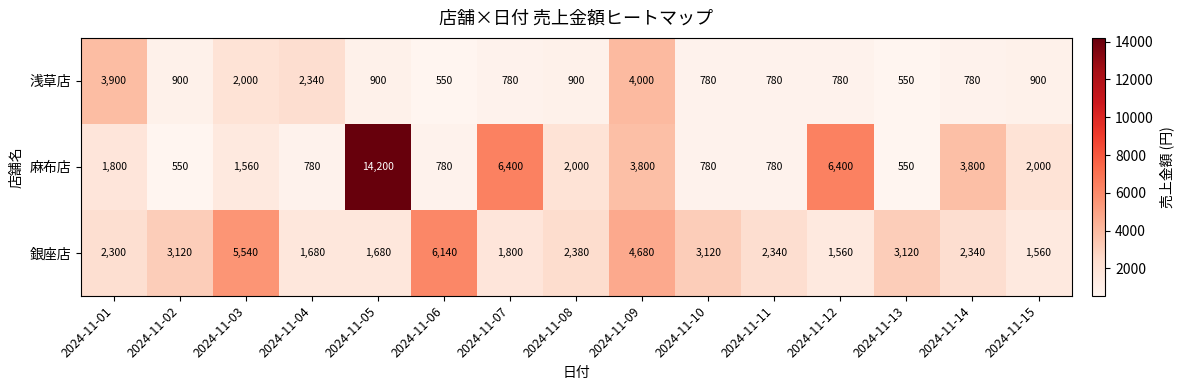

What is the average value of the 浅草店 series?

1389